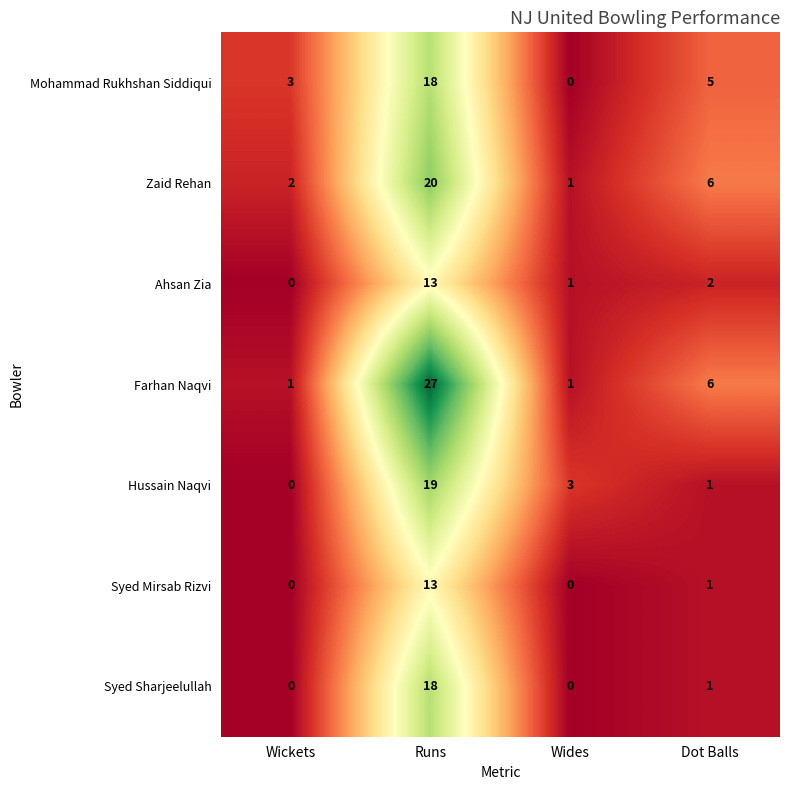

What is the difference between the highest and lowest values at Wickets?

3